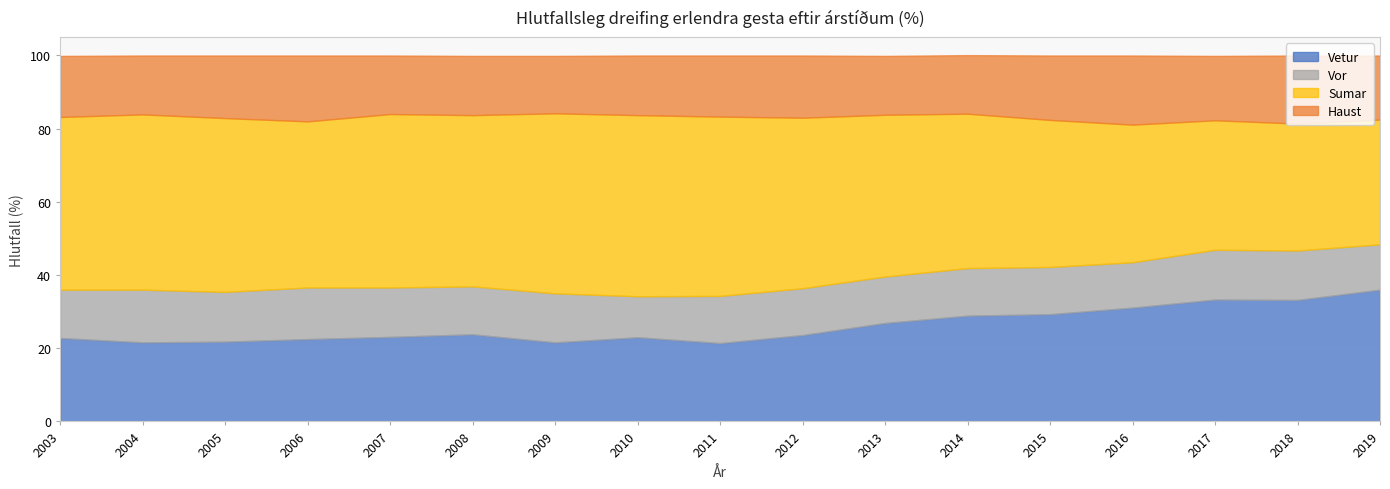

What are all the series names shown in the legend?

Vetur, Vor, Sumar, Haust